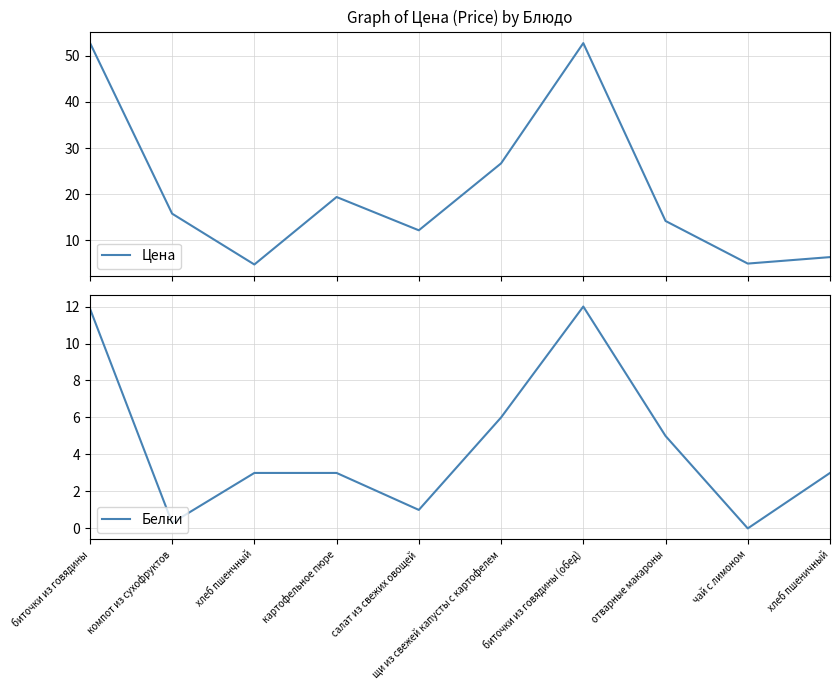

Which series changed the most between биточки из говядины and чай с лимоном?

Цена